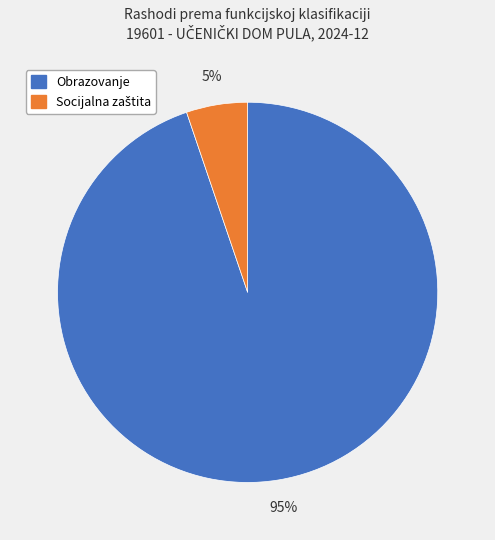

To the nearest percent, what is the difference between the largest and smallest slice percentages?

90%